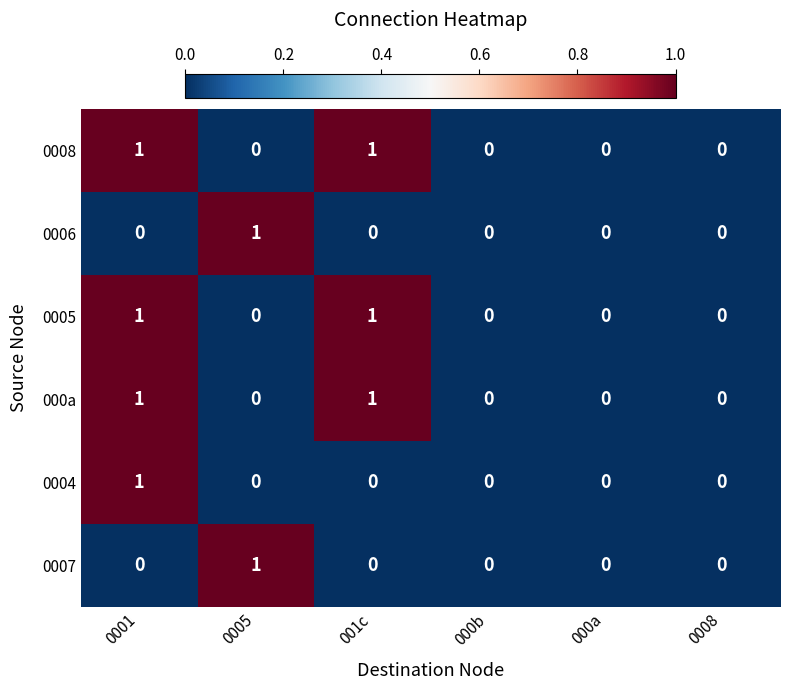

Is the value of 0008 at 000a greater than the value of 0004 at 0001?

No